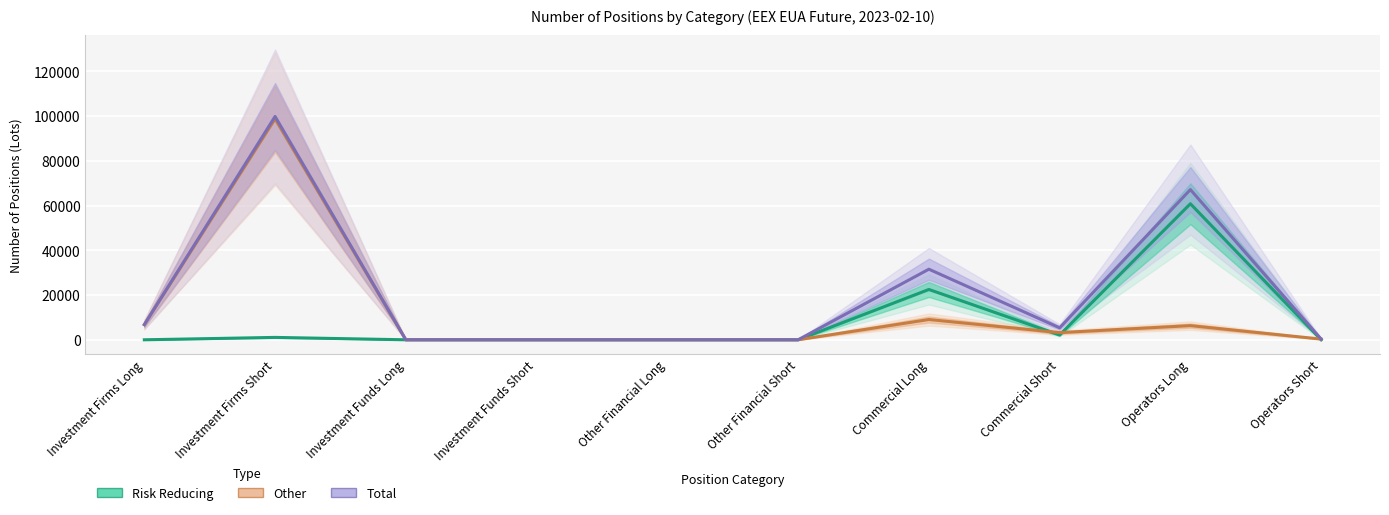

What is the label of the 4th point from the right?

Commercial Long